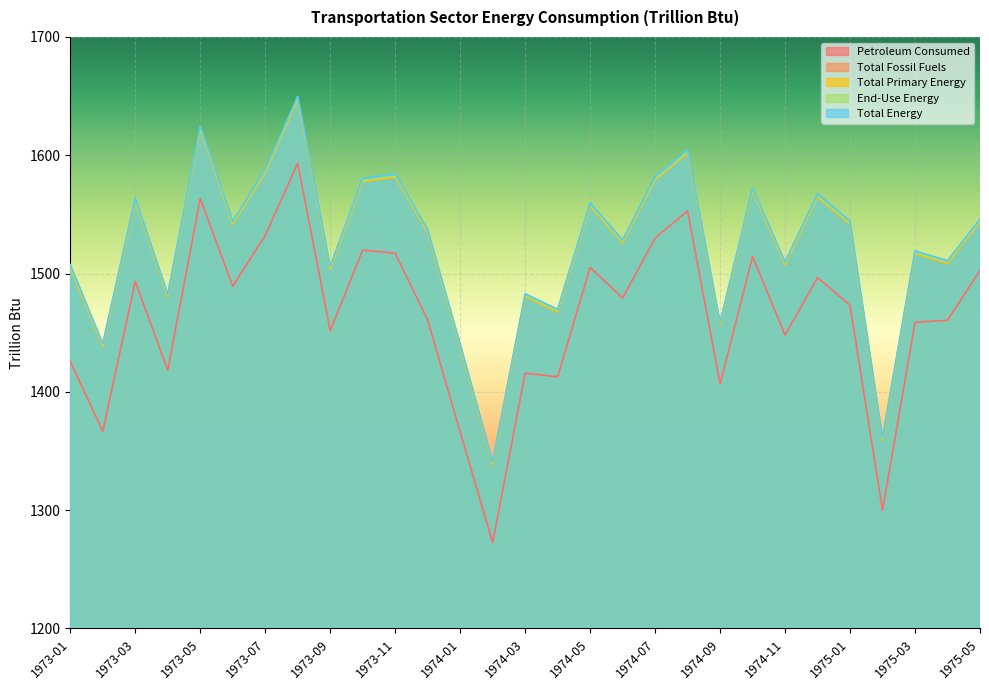

True or false: Total Fossil Fuels has a value of 1569.7 at 1974-10.

True